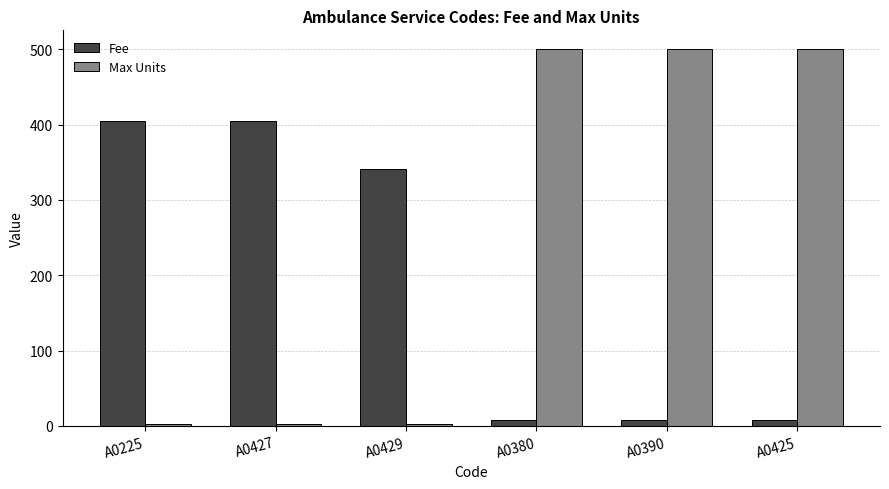

What position from the right is A0429?

4